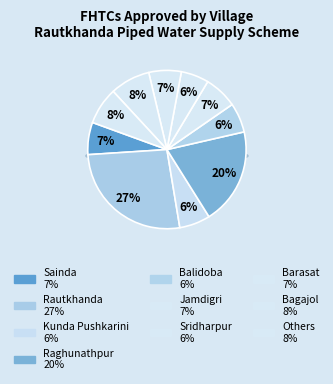

To the nearest percent, what percentage of the pie is Bagajol?

8%